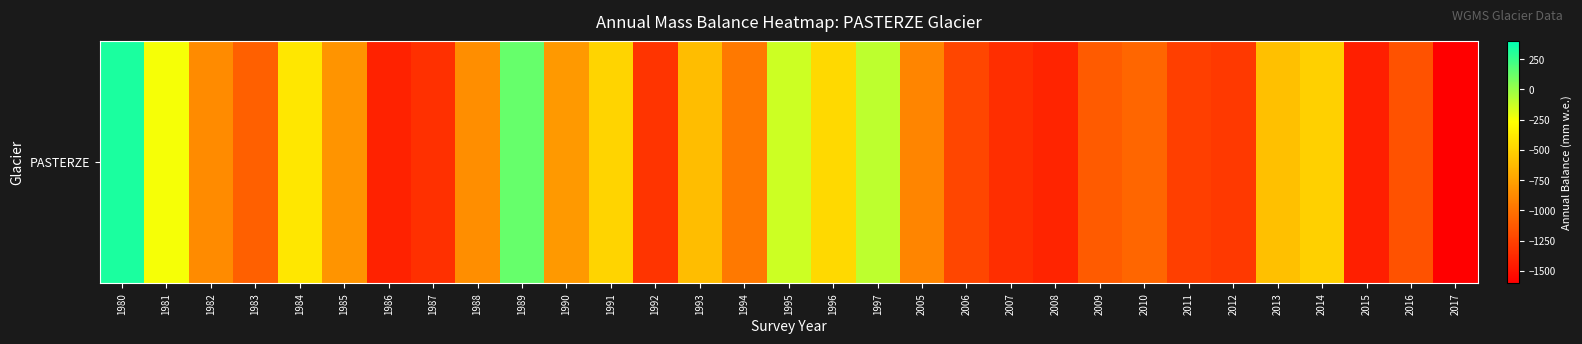

Reading left to right, transcribe all the data shown in this chart.

1980=326	1981=-247	1982=-868	1983=-1100	1984=-395	1985=-826	1986=-1420	1987=-1347	1988=-857	1989=134	1990=-800	1991=-490	1992=-1320	1993=-610	1994=-960	1995=-136	1996=-460	1997=-100	2005=-900	2006=-1232	2007=-1355	2008=-1412	2009=-1120	2010=-1067	2011=-1268	2012=-1298	2013=-600	2014=-509	2015=-1434	2016=-1163	2017=-1593